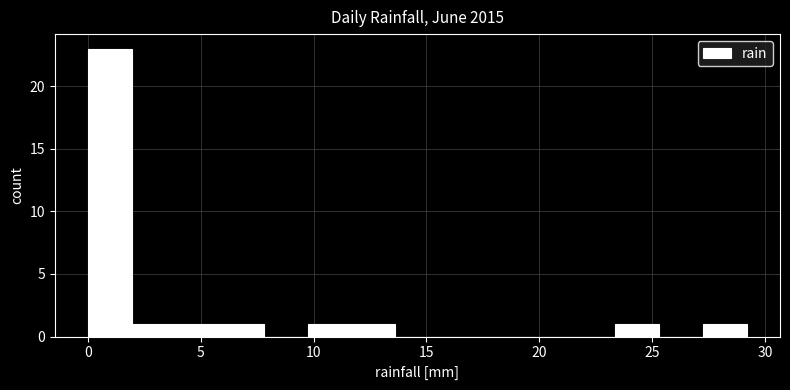

Read against the x-axis, roughly where is the centre of the tallest bar?

1.0